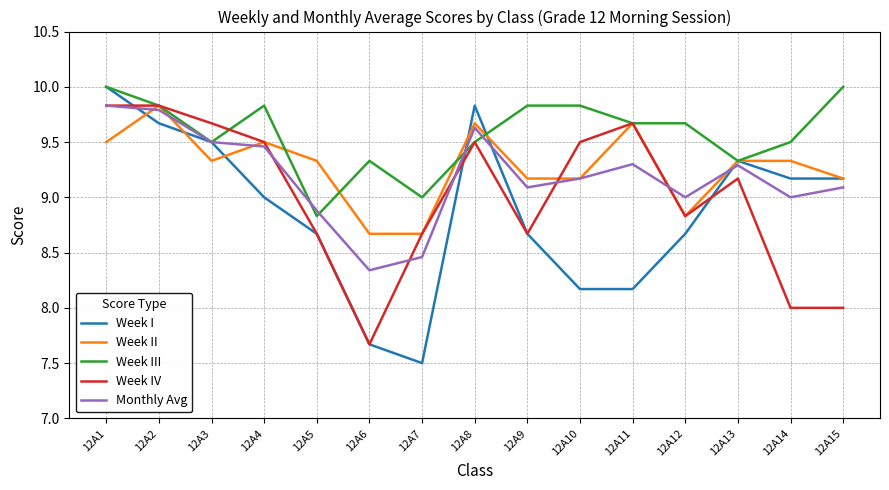

Which category has the highest value in the Week I series?

12A1